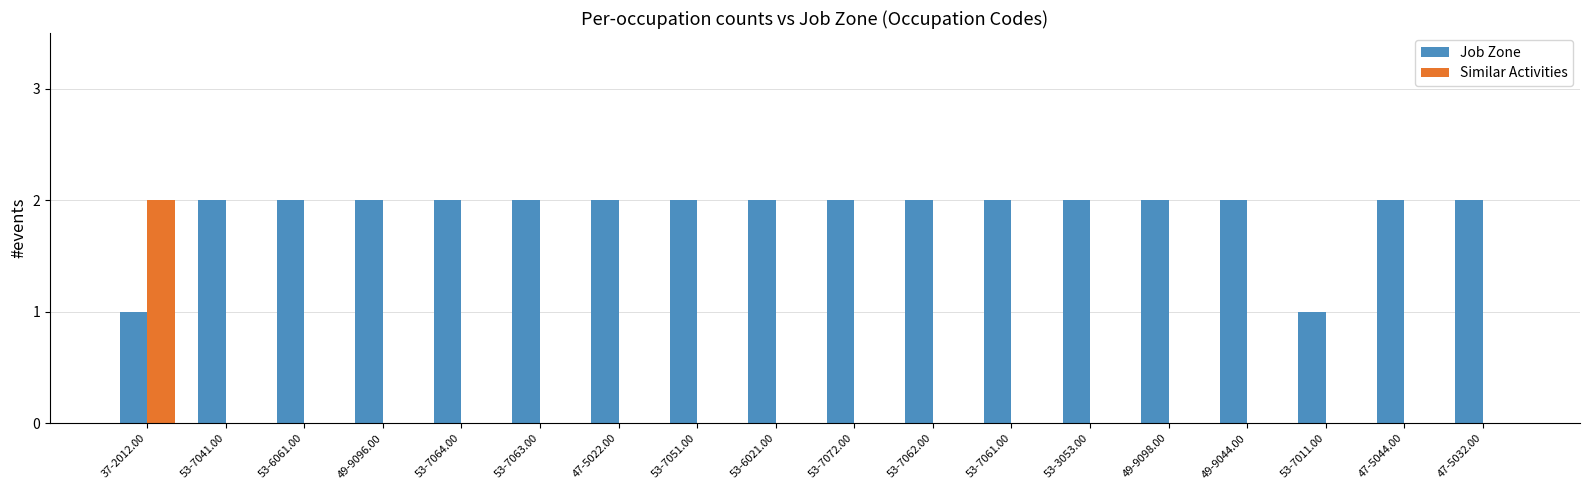

Reading left to right, what are all the values shown in this chart?

Job Zone: 37-2012.00=1	53-7041.00=2	53-6061.00=2	49-9096.00=2	53-7064.00=2	53-7063.00=2	47-5022.00=2	53-7051.00=2	53-6021.00=2	53-7072.00=2	53-7062.00=2	53-7061.00=2	53-3053.00=2	49-9098.00=2	49-9044.00=2	53-7011.00=1	47-5044.00=2	47-5032.00=2
Similar Activities: 37-2012.00=2	53-7041.00=0	53-6061.00=0	49-9096.00=0	53-7064.00=0	53-7063.00=0	47-5022.00=0	53-7051.00=0	53-6021.00=0	53-7072.00=0	53-7062.00=0	53-7061.00=0	53-3053.00=0	49-9098.00=0	49-9044.00=0	53-7011.00=0	47-5044.00=0	47-5032.00=0